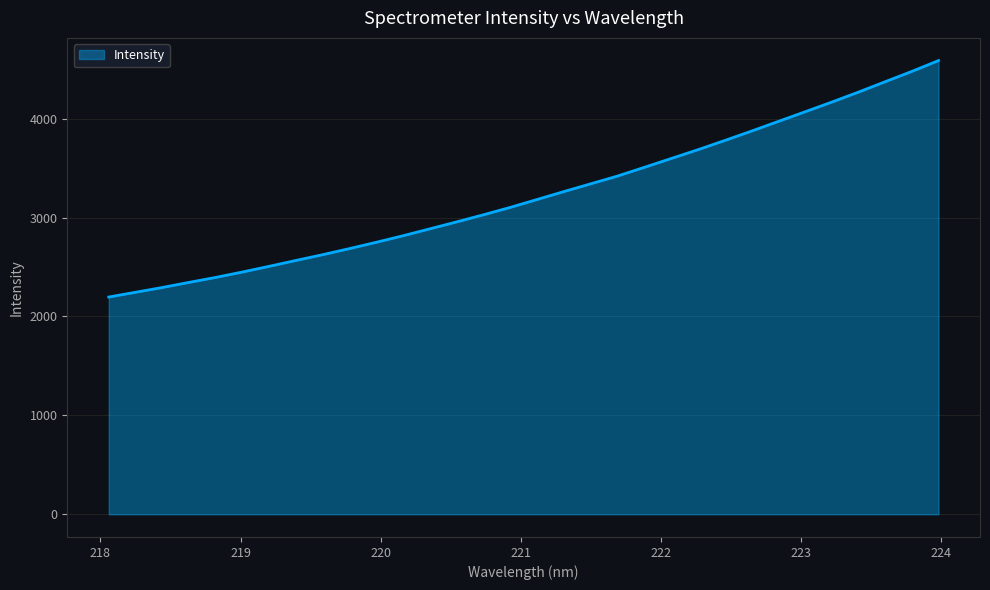

What is the difference between the maximum and minimum values?

2391.0